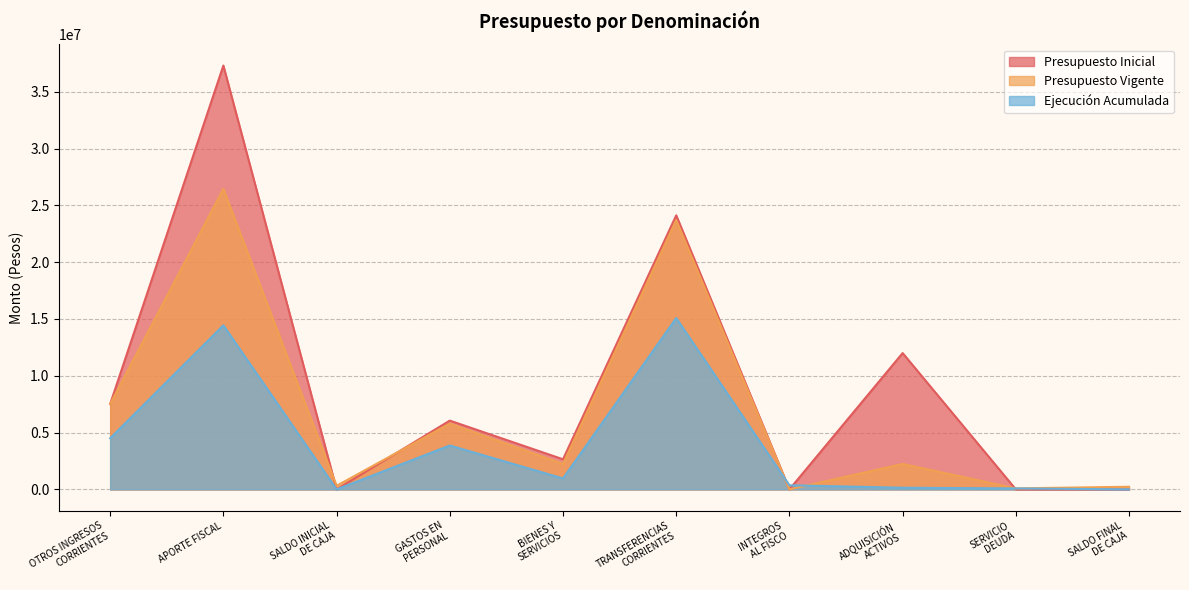

Rank the categories by Presupuesto Inicial value from lowest to highest.

SALDO INICIAL
DE CAJA, INTEGROS
AL FISCO, SERVICIO
DEUDA, SALDO FINAL
DE CAJA, BIENES Y
SERVICIOS, GASTOS EN
PERSONAL, OTROS INGRESOS
CORRIENTES, ADQUISICIÓN
ACTIVOS, TRANSFERENCIAS
CORRIENTES, APORTE FISCAL